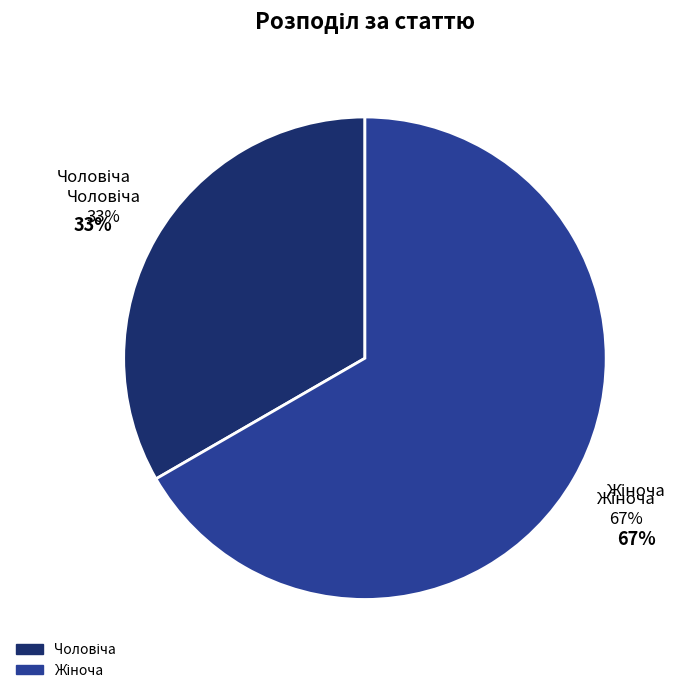

Which category accounts for the majority?

Жіноча